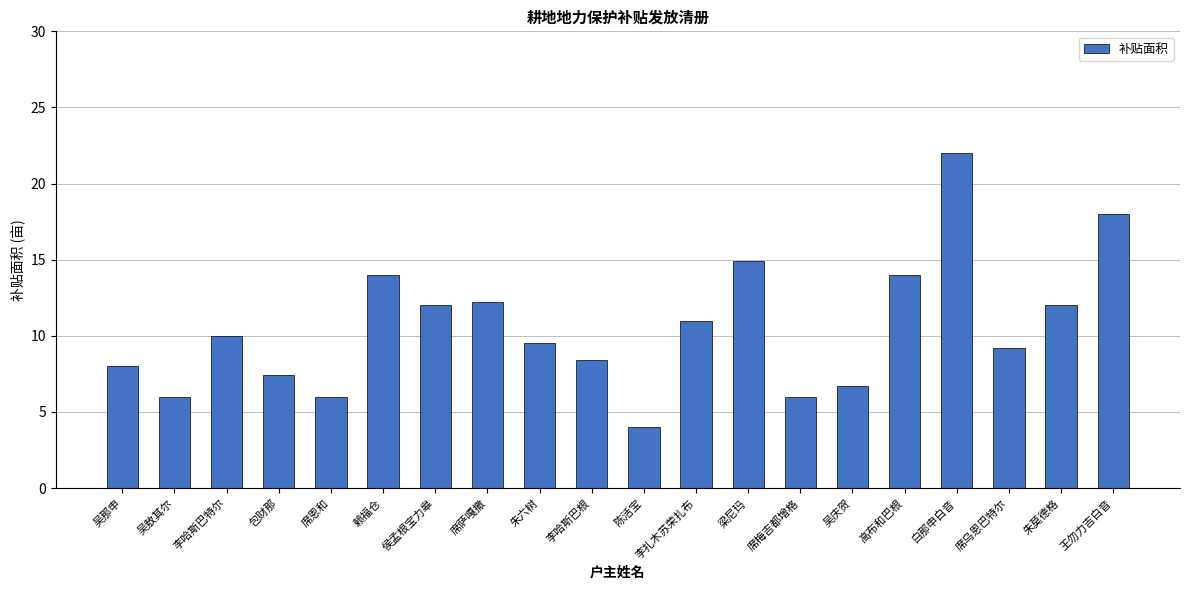

What position from the right is 白那申白音?

4